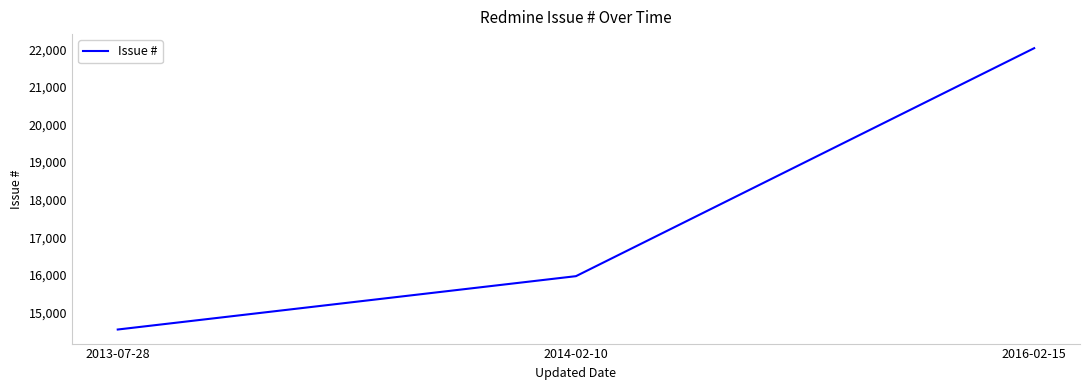

Reading left to right, transcribe all the data shown in this chart.

14543	15963	22031